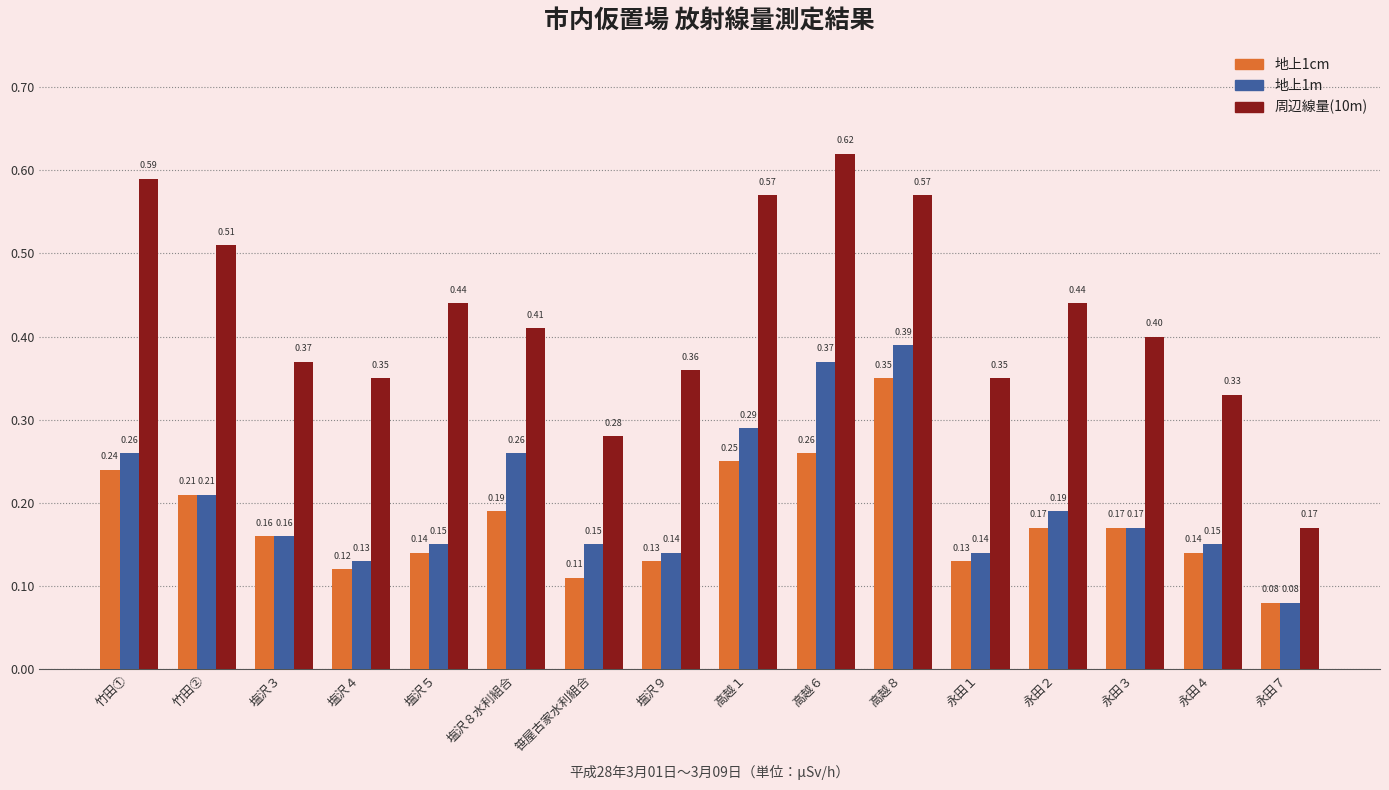

Count the 地上1cm values in the range 0 to 1.

16